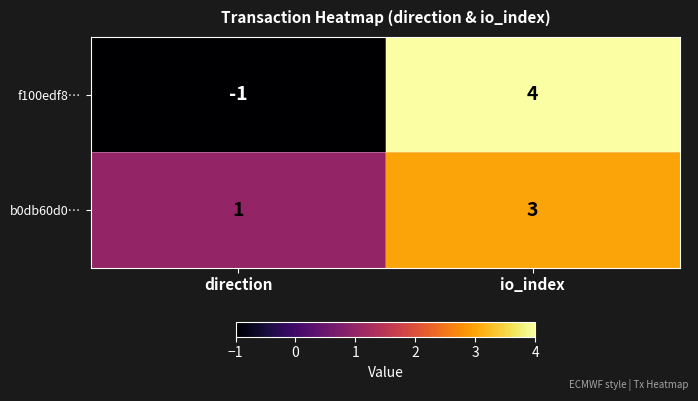

The value of f100edf8… at io_index is 6. True or false?

False